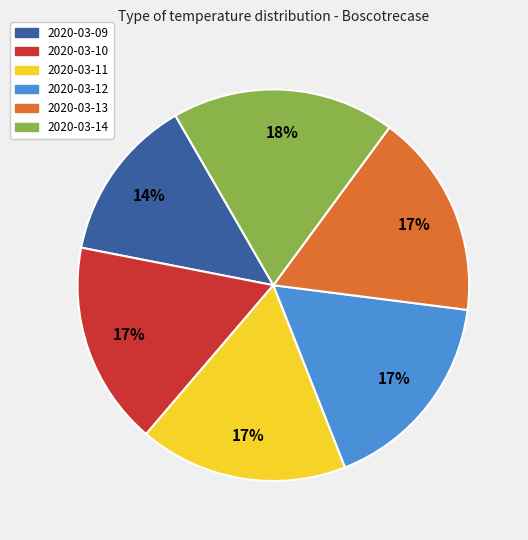

Count the number of slices in the pie.

6